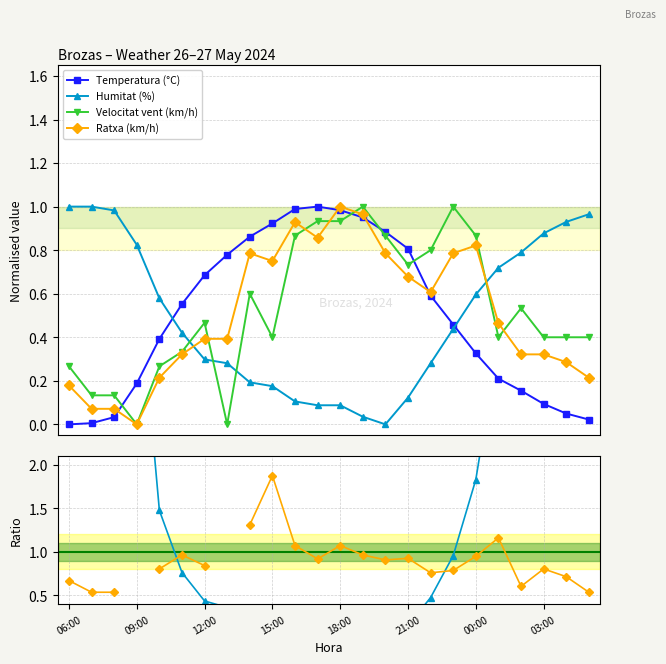

The value of Humitat (%) at 14 is 0.0. True or false?

True